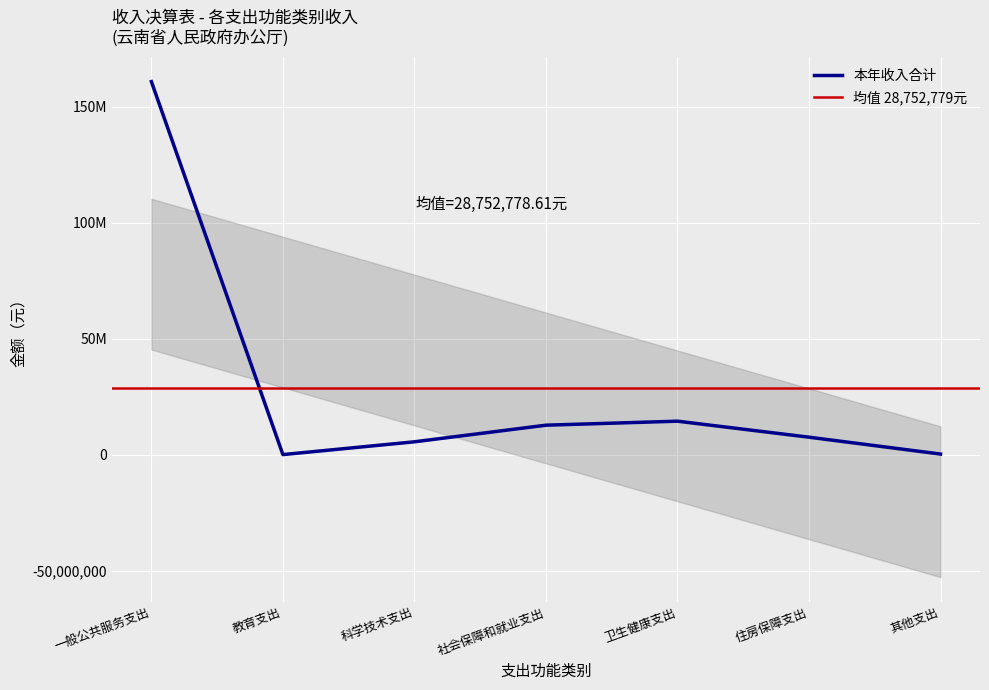

What is the maximum value shown in the chart?

160867400.2